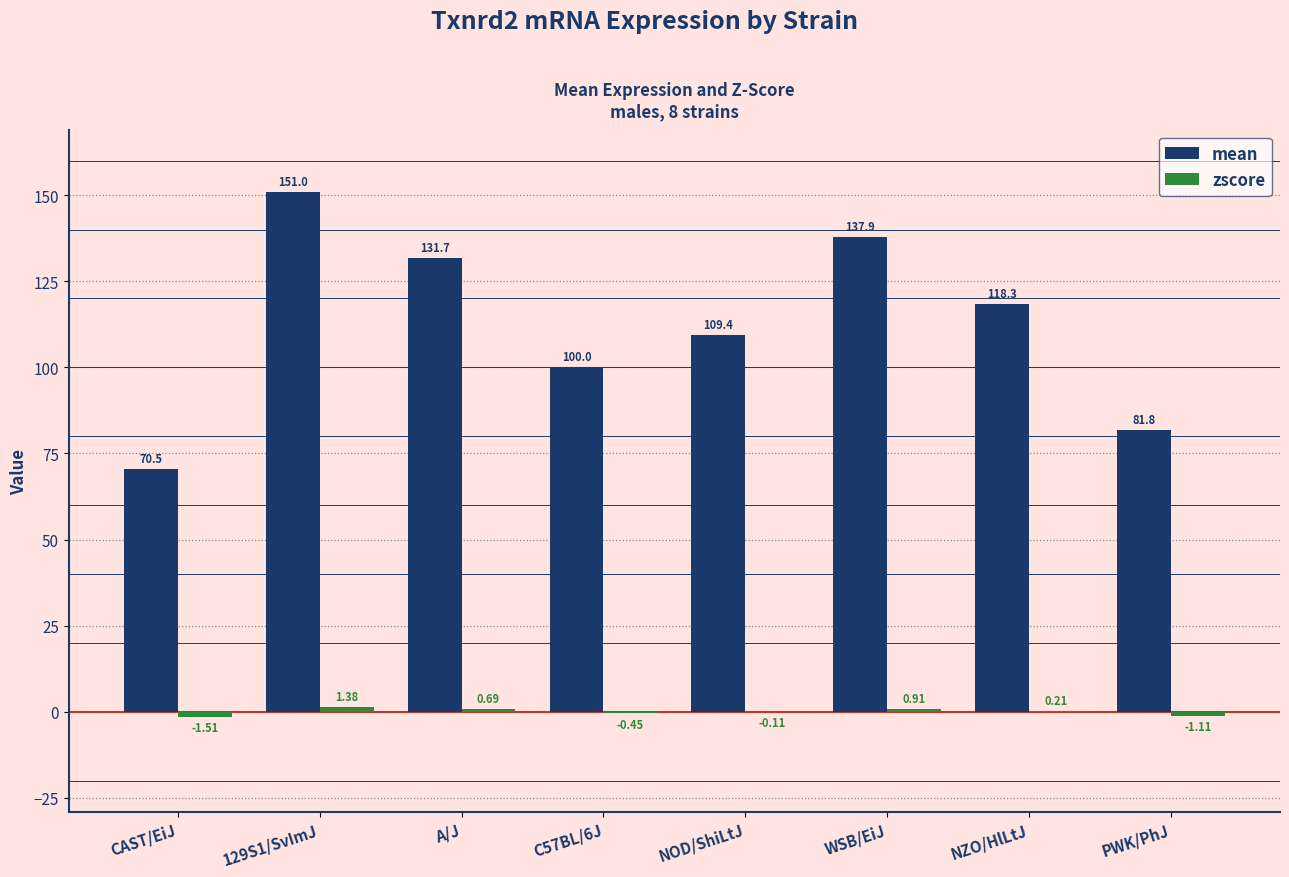

How many groups of bars are there?

8